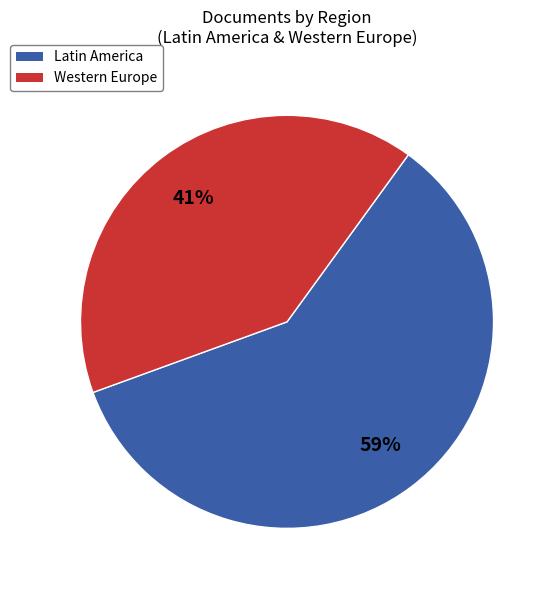

How many segments does this pie chart have?

2